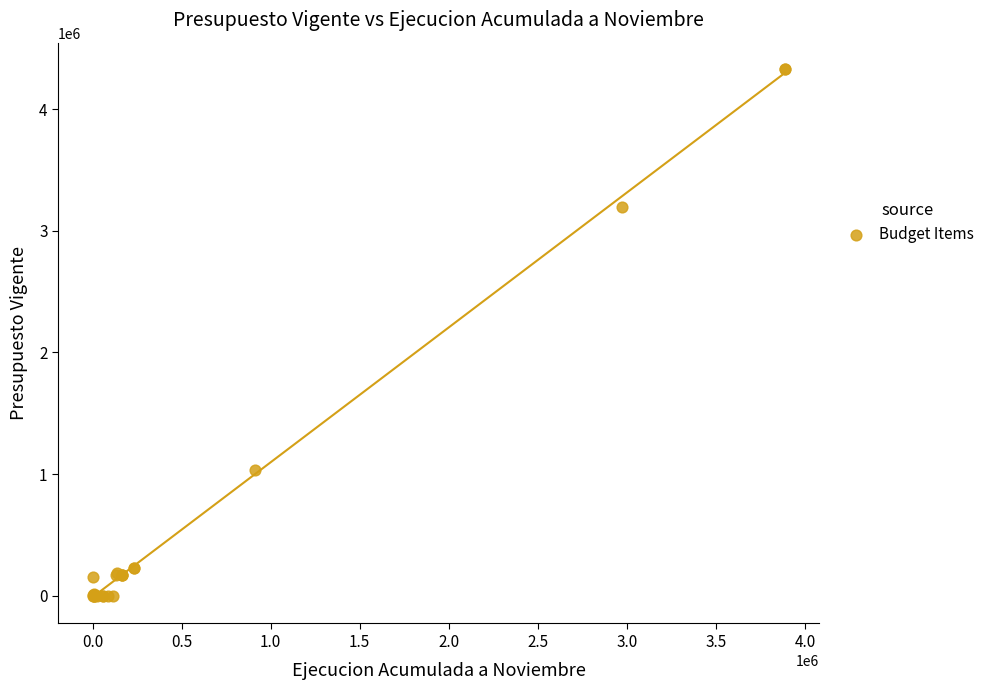

What Y value in the scatter plot is closest to 2164833?

3197961